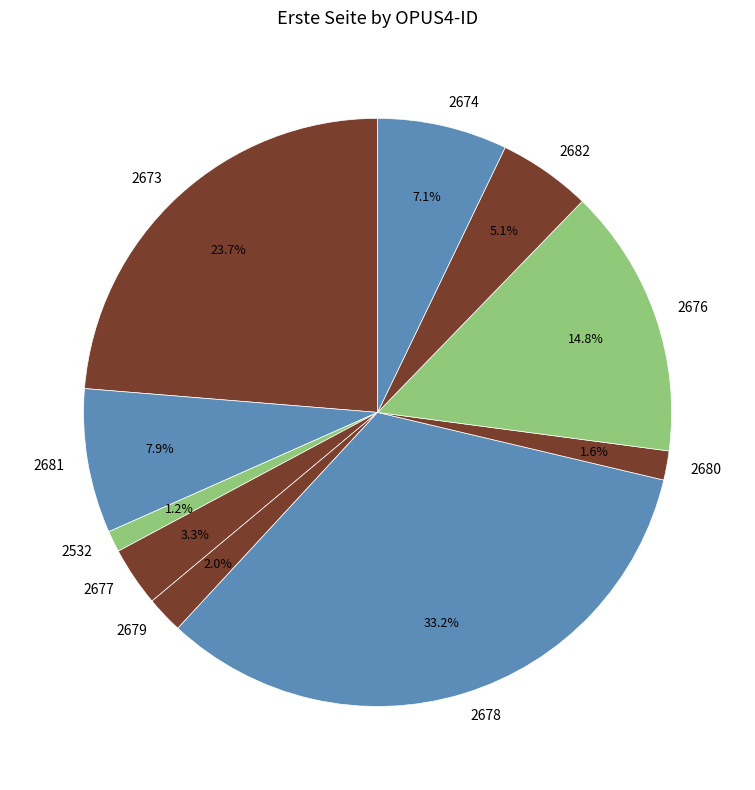

How many slices are in this pie chart?

10